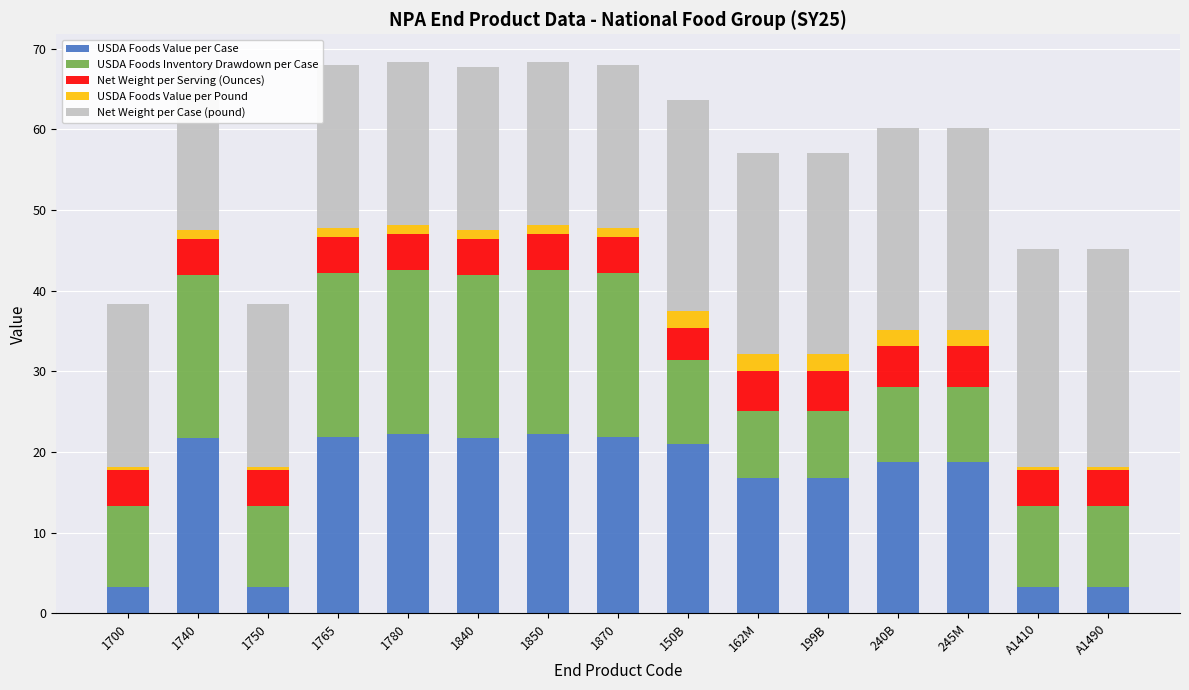

At 1840, list the series in order from largest to smallest.

USDA Foods Value per Case, USDA Foods Inventory Drawdown per Case, Net Weight per Case (pound), Net Weight per Serving (Ounces), USDA Foods Value per Pound